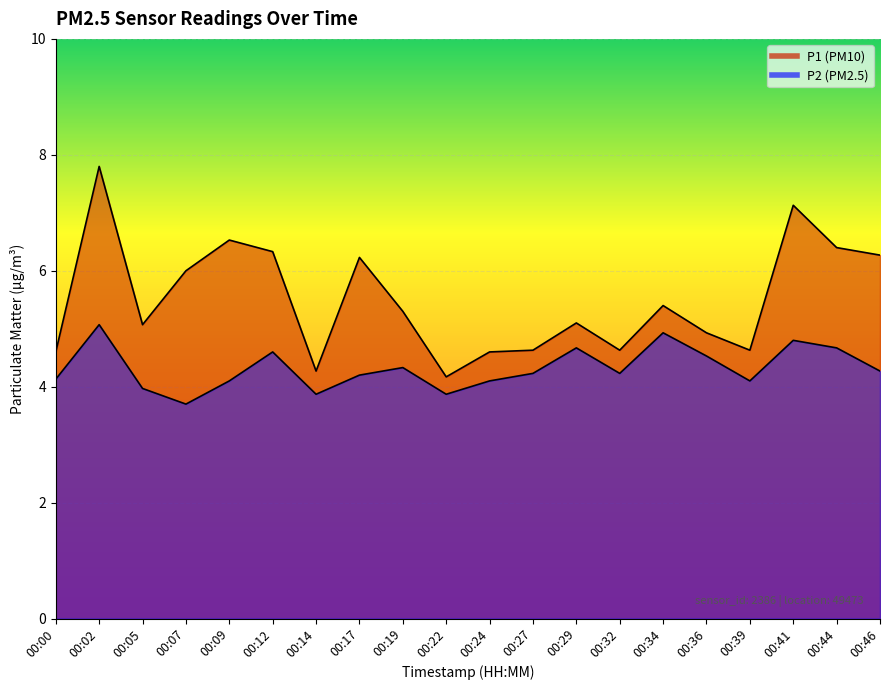

Rank the series by their maximum value, from highest to lowest.

P1, P2